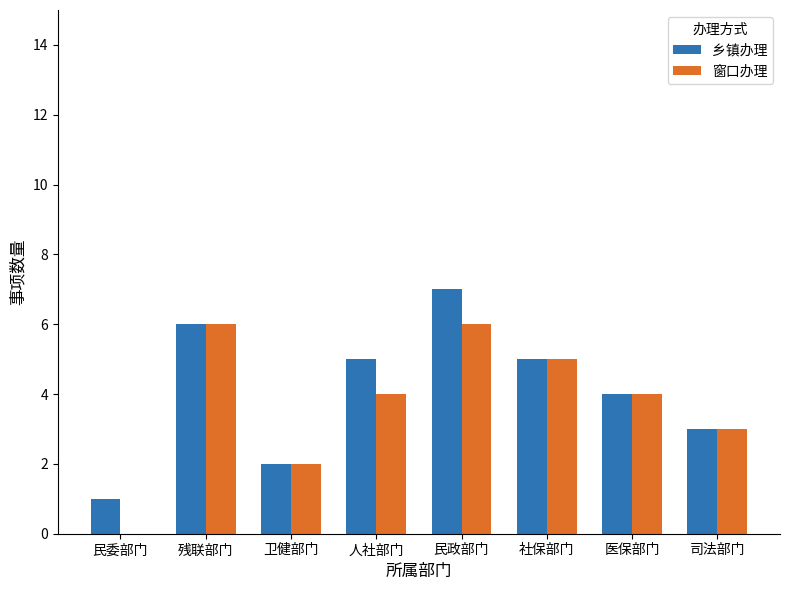

Where is 窗口办理 nearest to the value 3?

司法部门